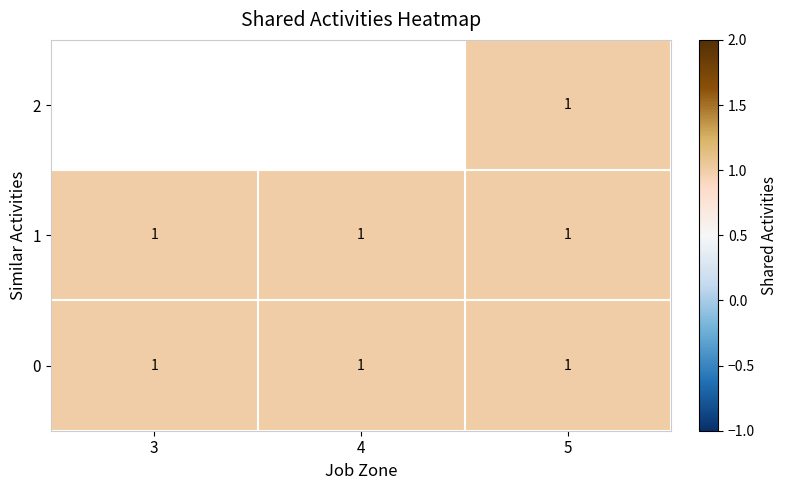

At which label does 1 reach its minimum?

3